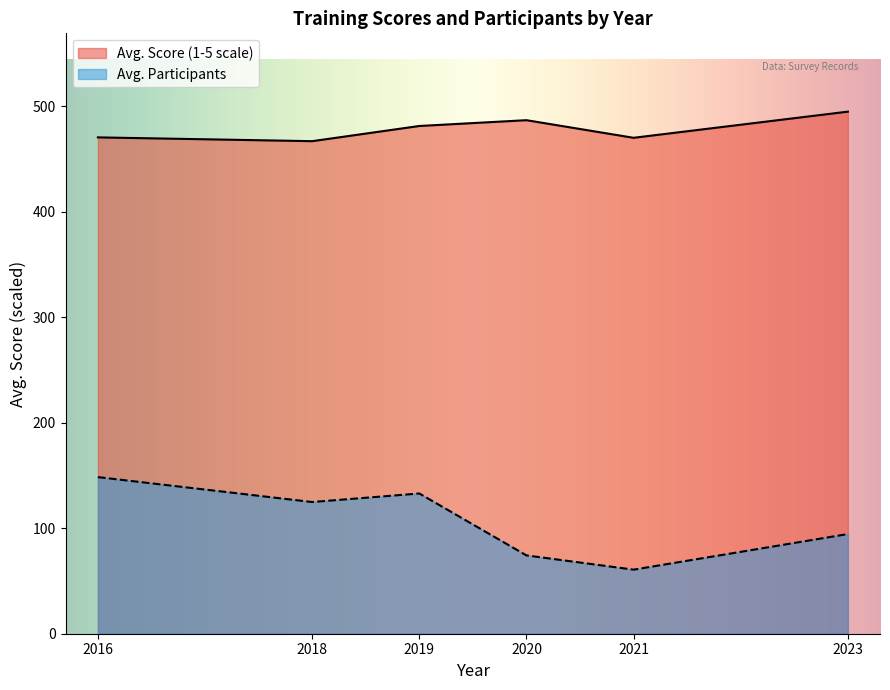

How many lines are shown in the chart?

2